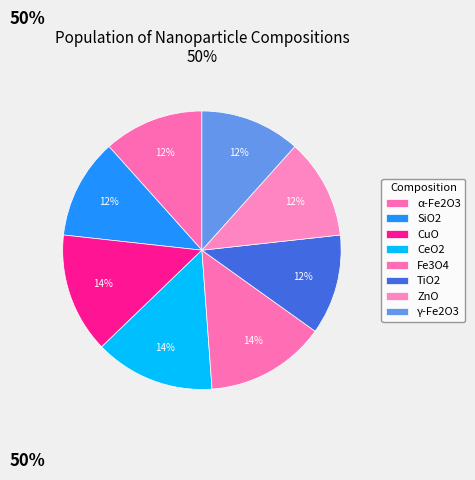

Which category has the biggest portion of the pie?

CuO